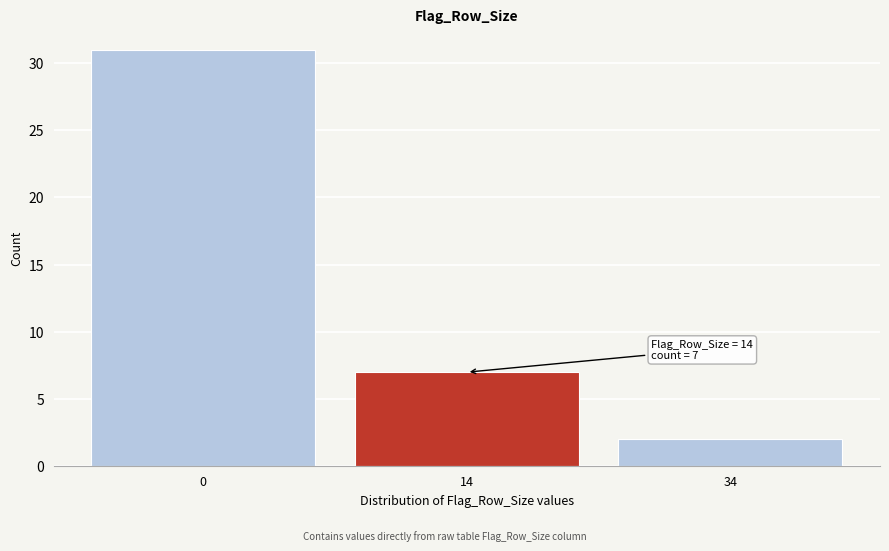

Reading left to right, list all the values displayed in this chart.

31	7	2